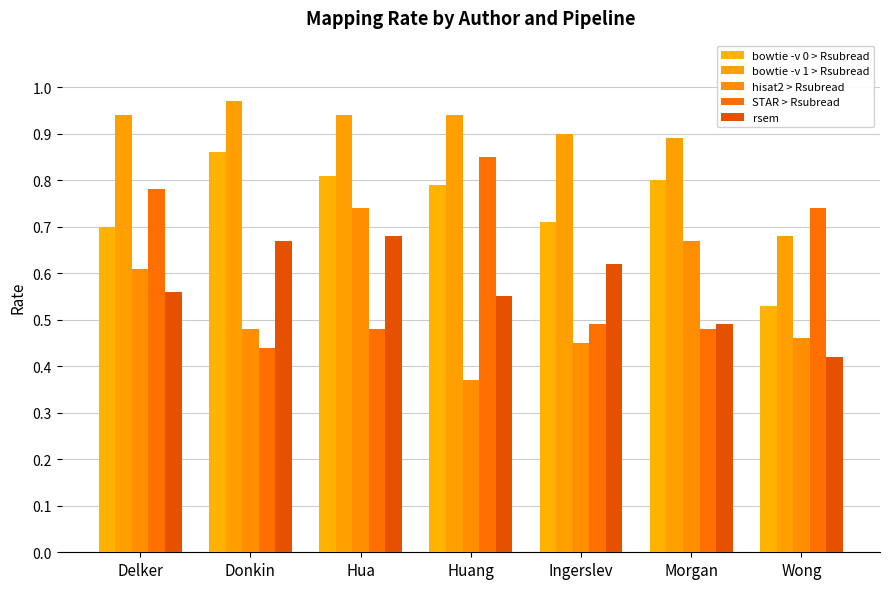

How many series are shown in this chart?

5